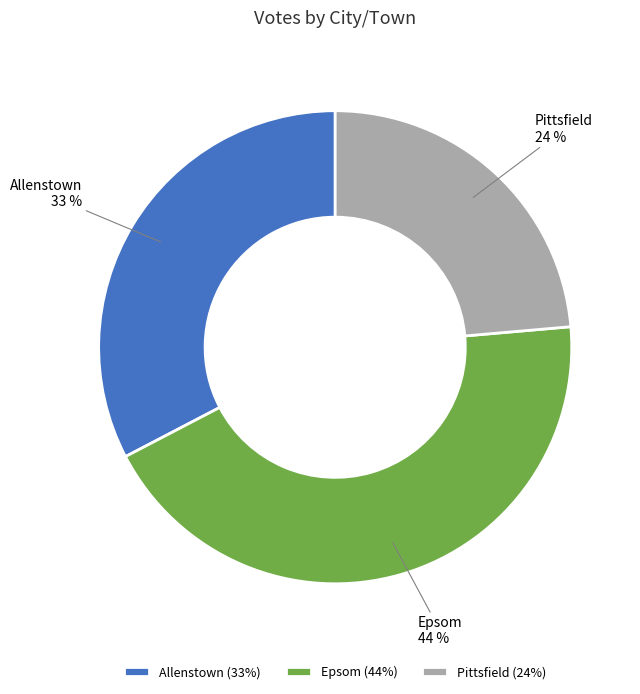

Is it true that Epsom is 52% of the pie?

False